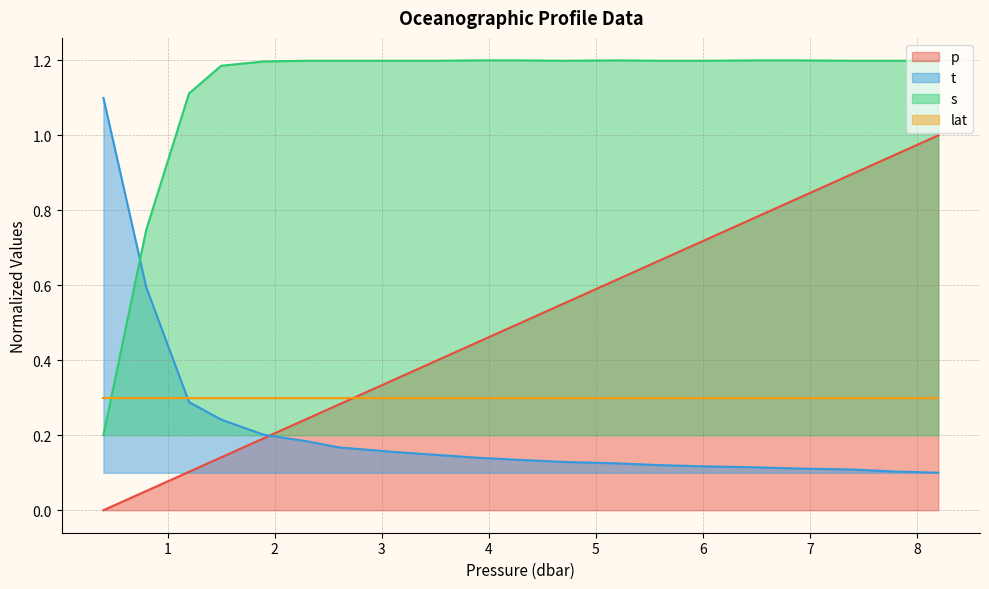

Where is p nearest to the value 0?

0.4